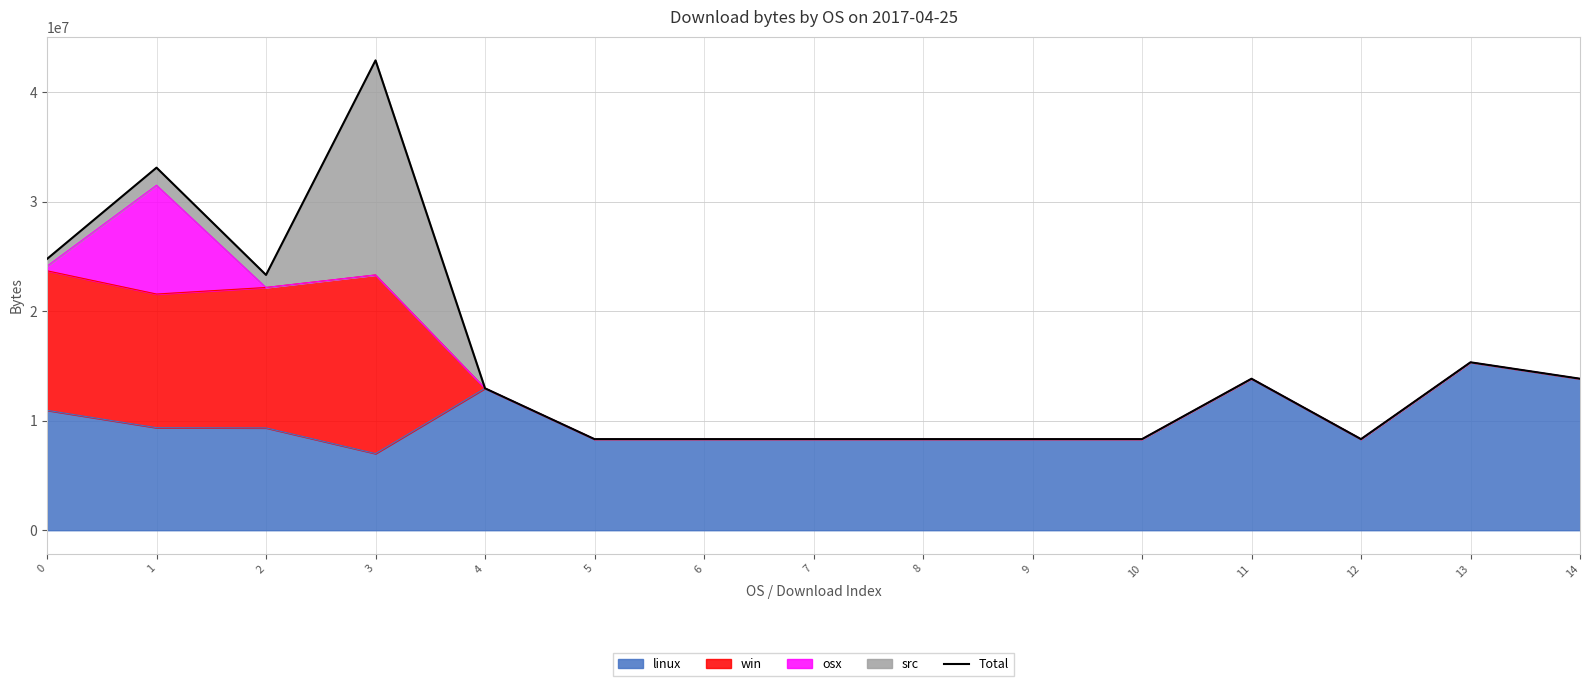

What is the difference between the maximum and second lowest values?

34609955